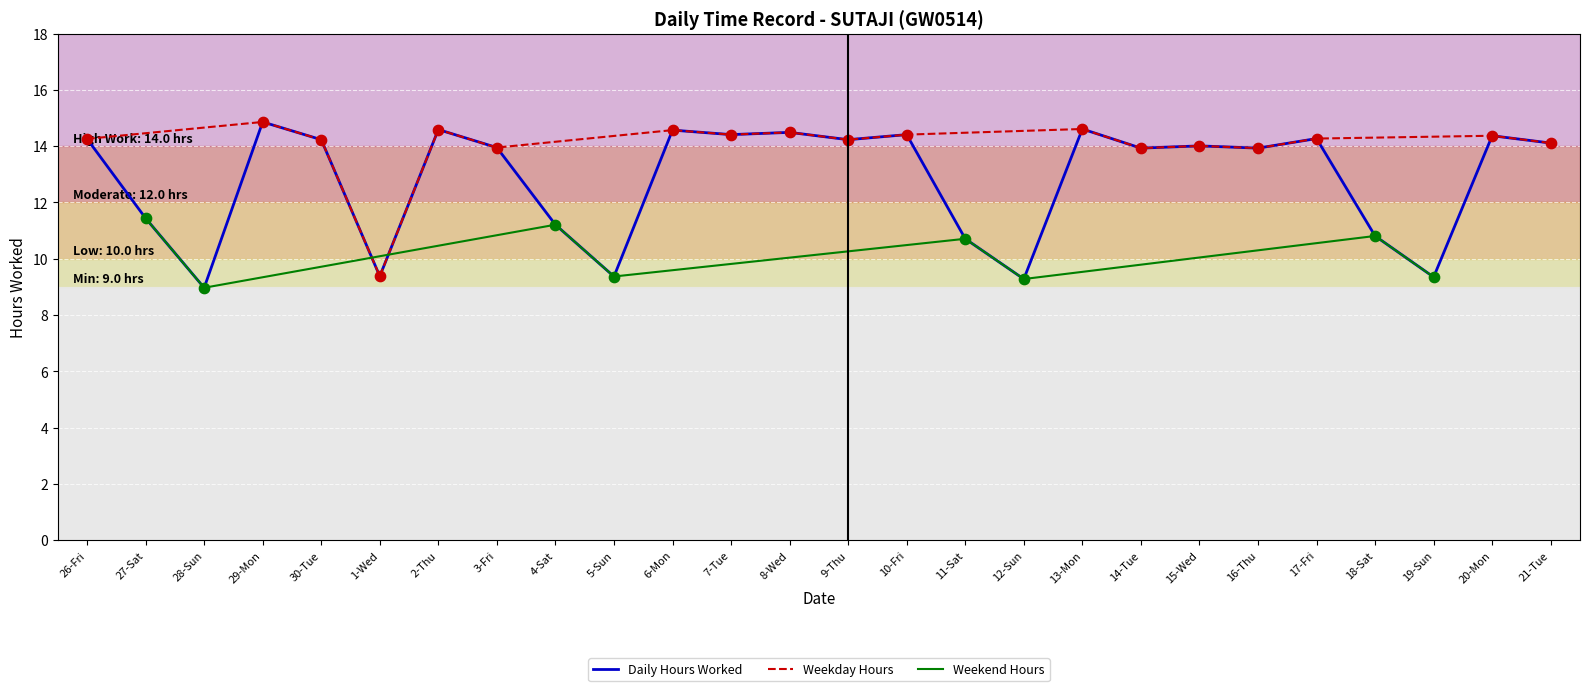

What is the change in value from 26-Fri to 19-Sun?

-4.9